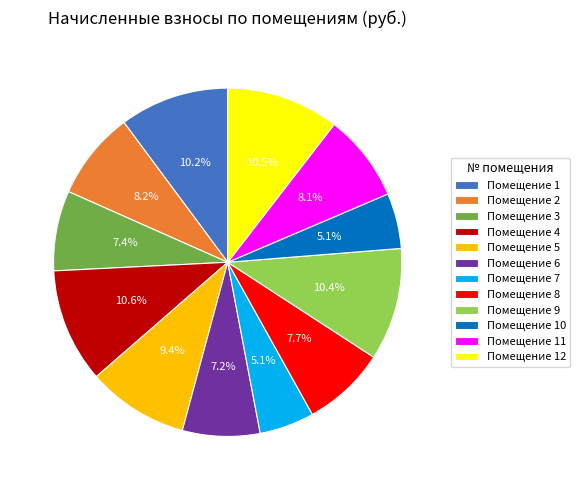

To the nearest percent, what is the difference between the largest and smallest slice percentages?

6%